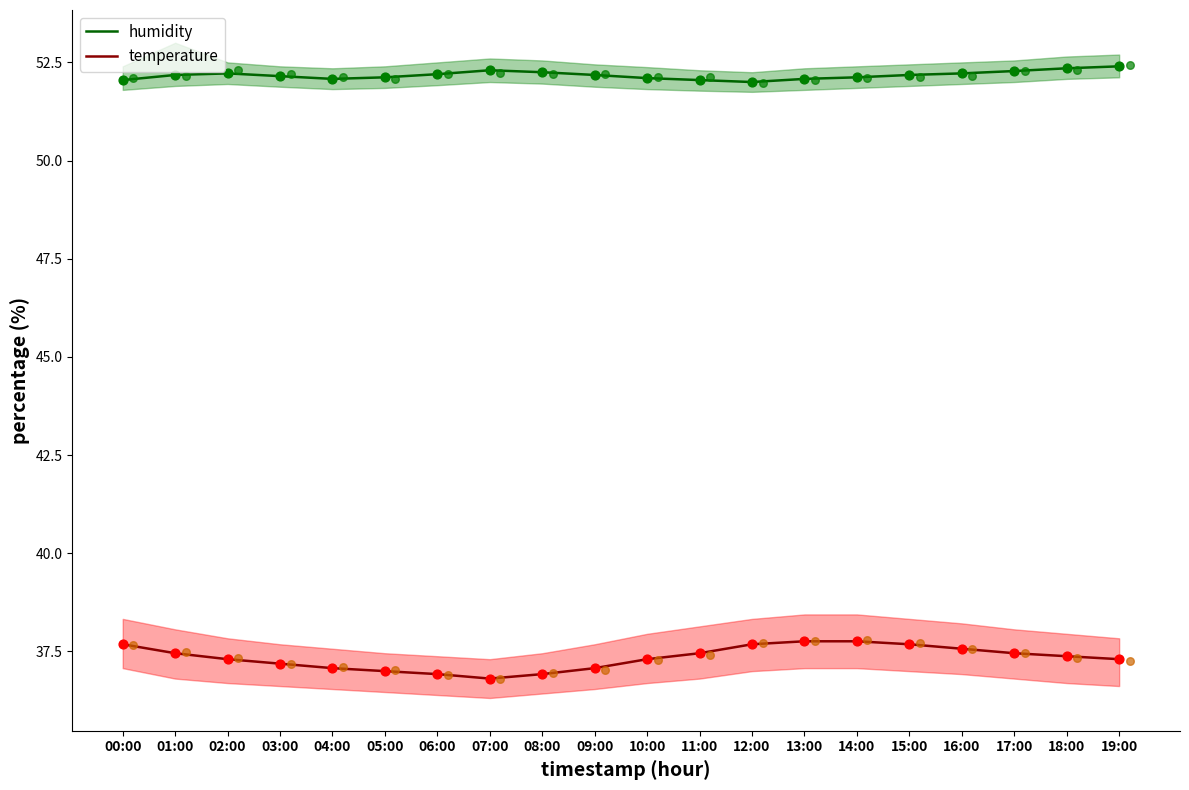

What are all the series names shown in the legend?

humidity, temperature